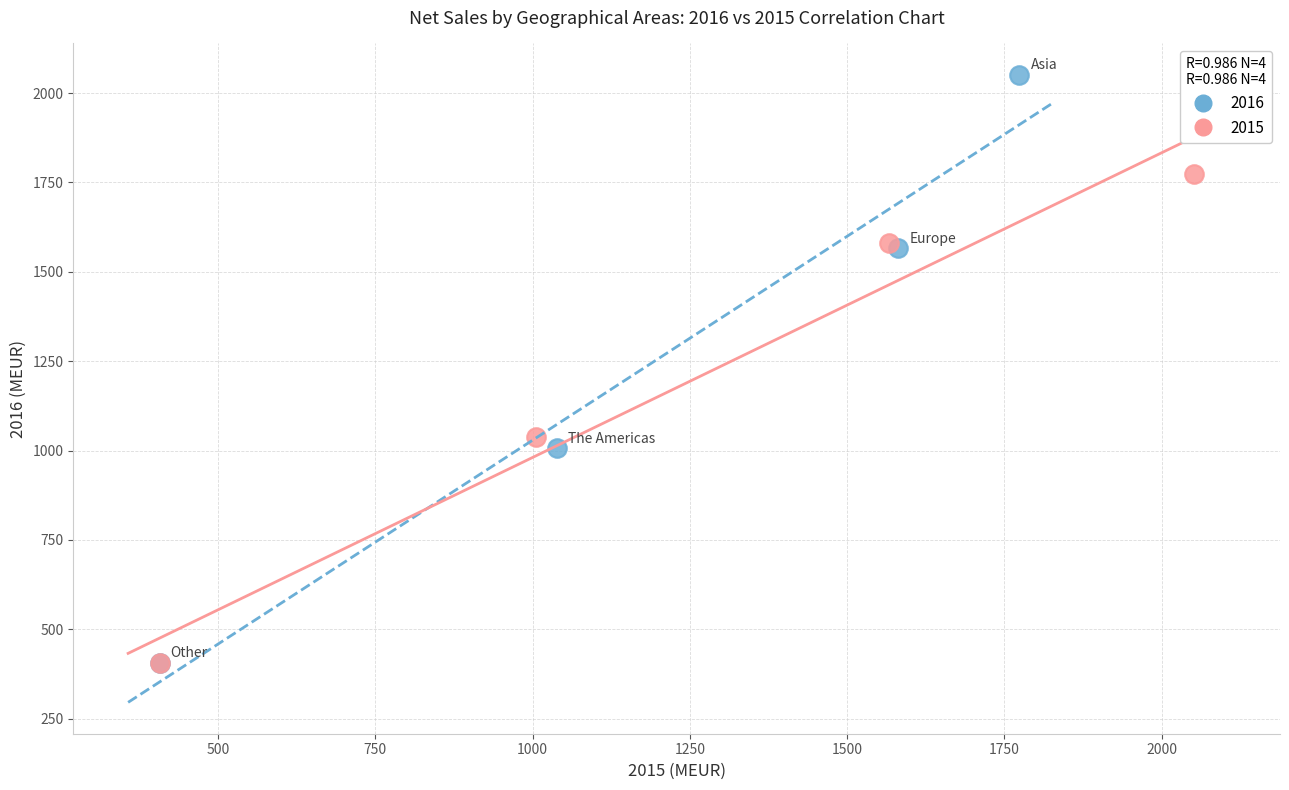

What are all the series names shown in the legend?

2016, 2015